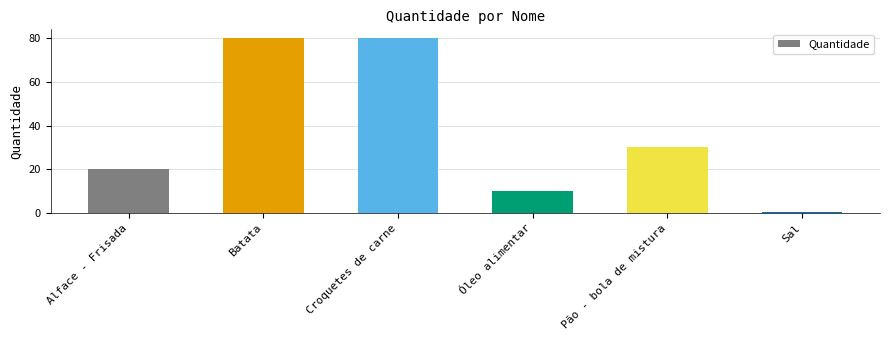

True or false: the data shows 10.0 at Óleo alimentar.

True